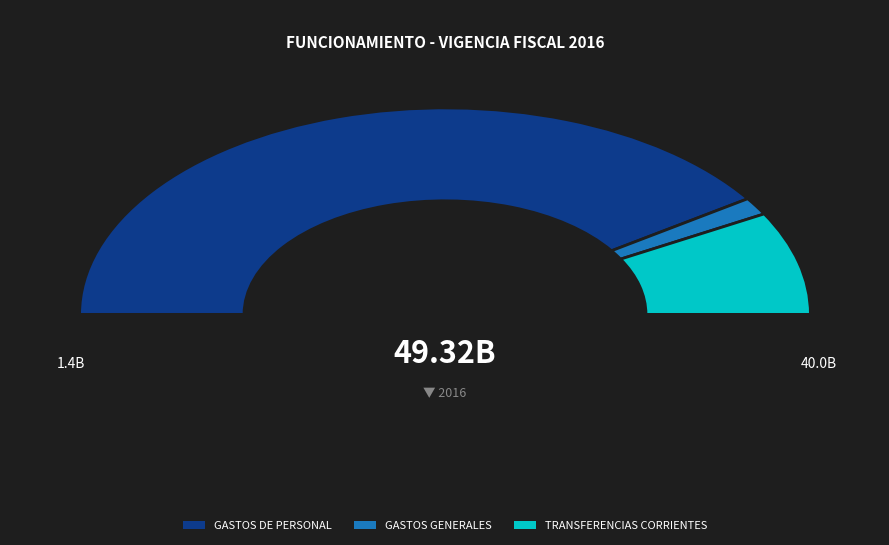

What portion of the pie excludes TRANSFERENCIAS CORRIENTES?

83.8%